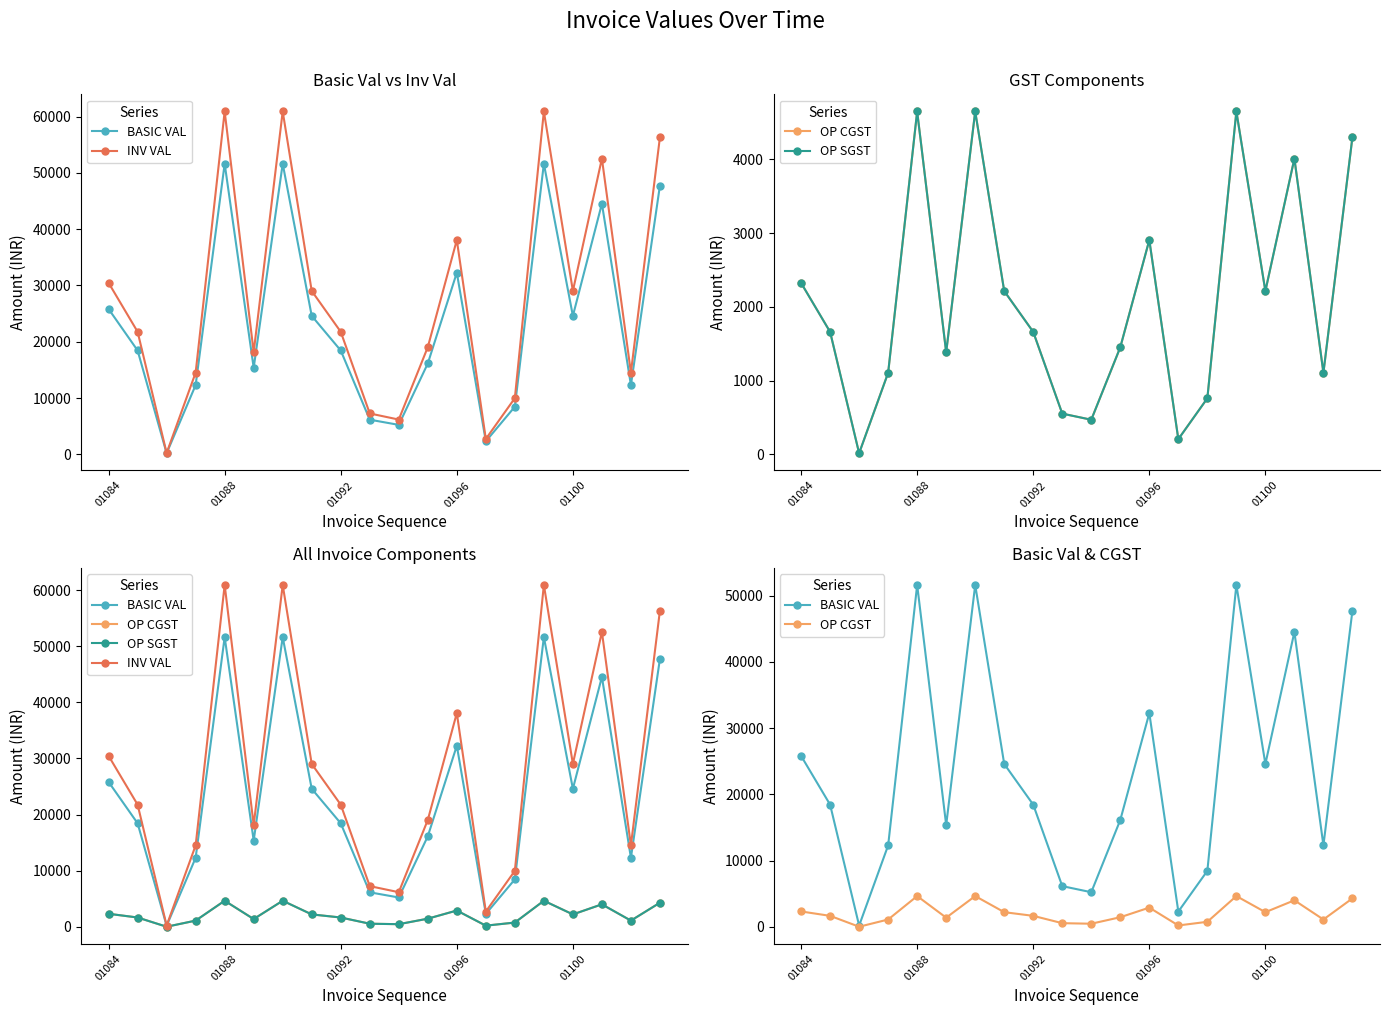

True or false: INV VAL has more than 0 points higher than both neighbors.

True